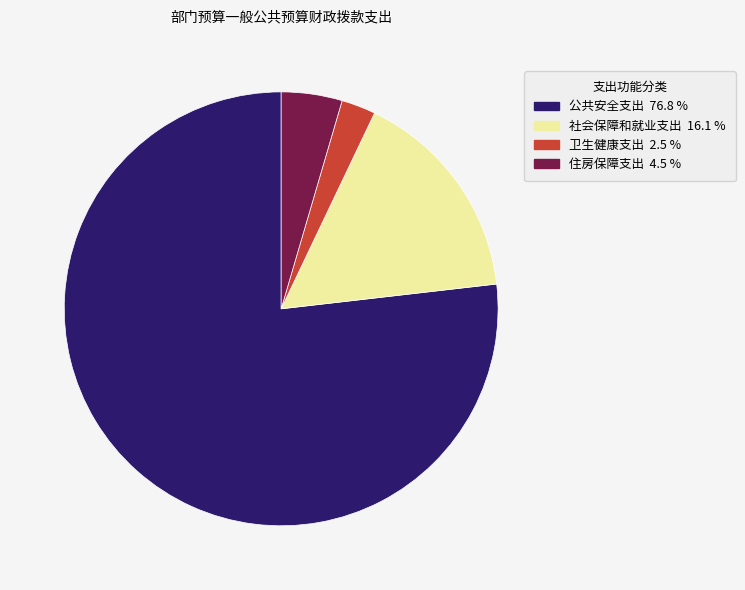

How many slices are in this pie chart?

4